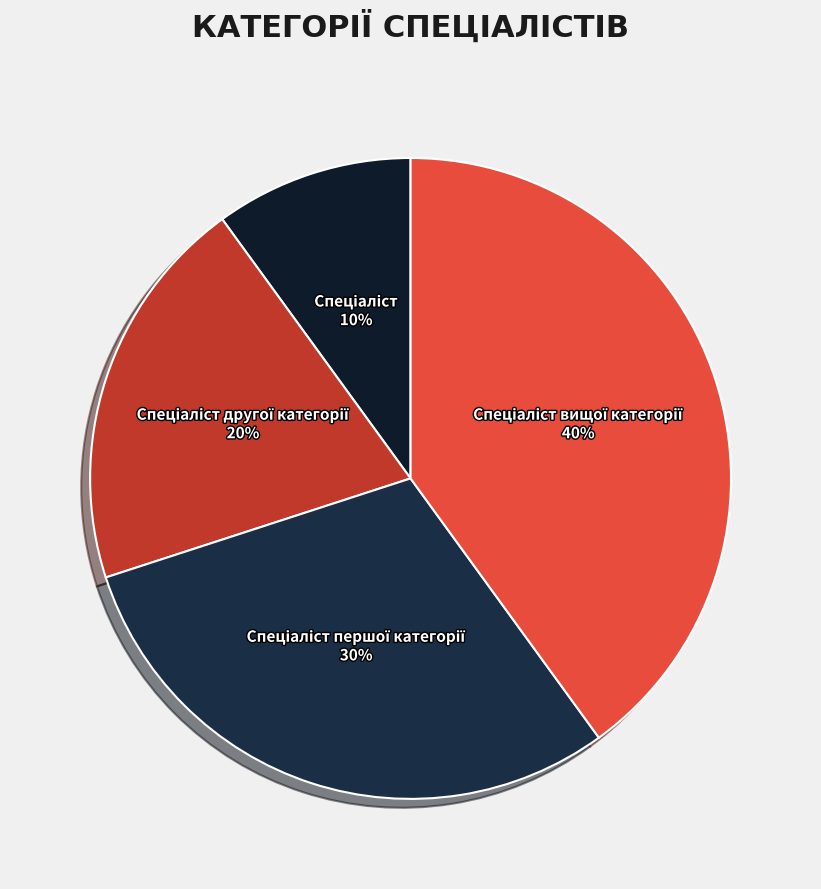

To the nearest percent, what is the difference between the largest and smallest slice percentages?

30%